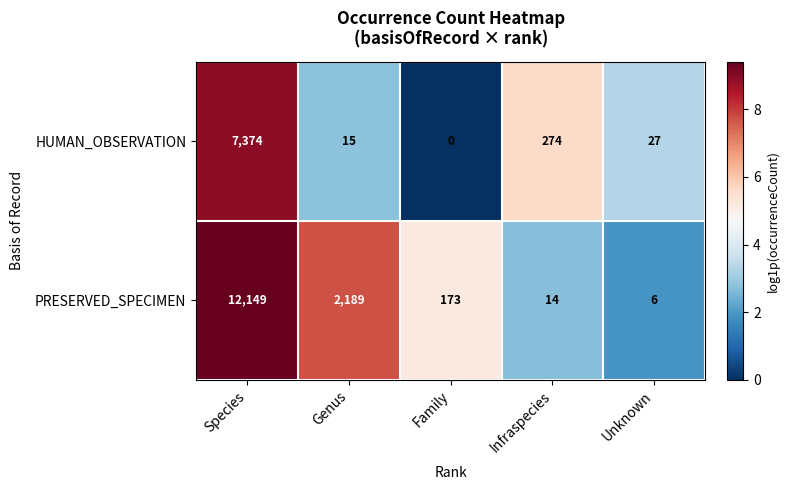

What is the approximate value of HUMAN_OBSERVATION at Unknown?

27